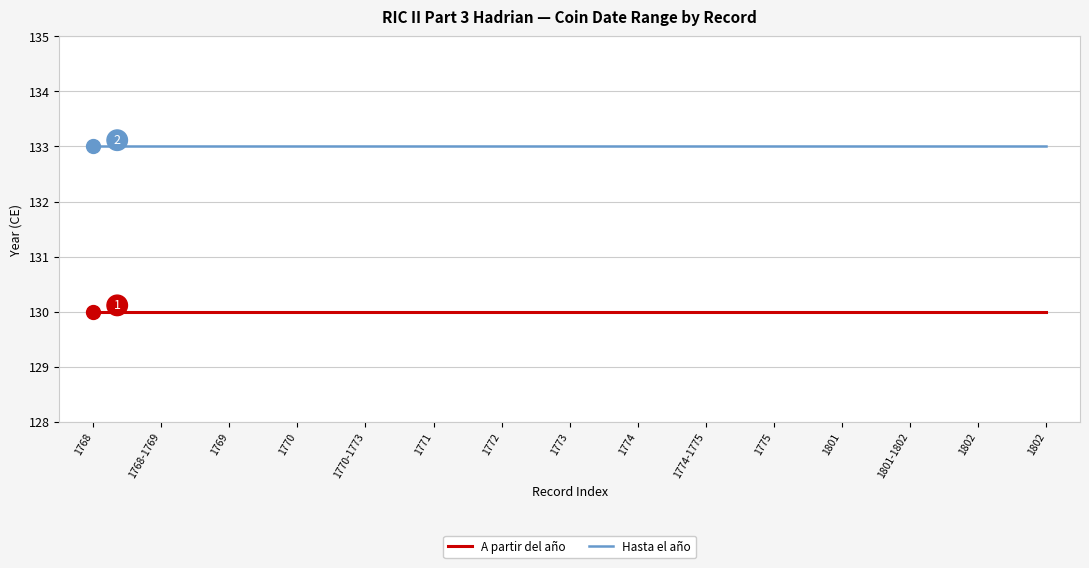

Is the value of A partir del año at 1768-1769 greater than the value of Hasta el año at 1802?

No